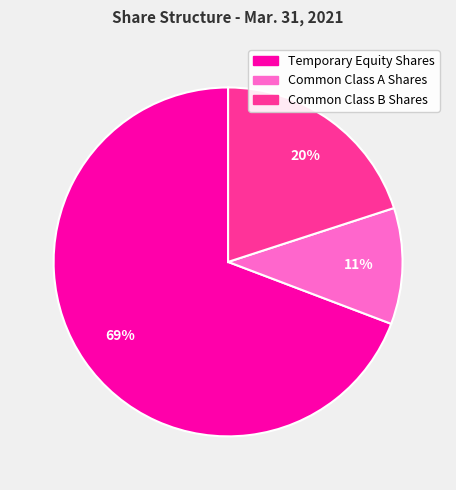

To the nearest percent, what is the average slice percentage?

33%